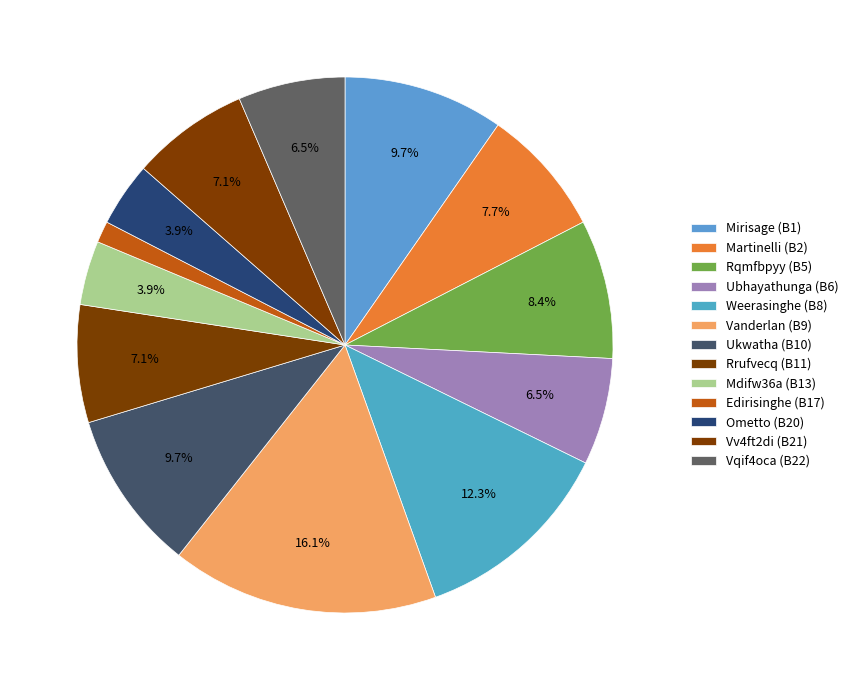

To the nearest percent, what is the difference between the largest and smallest slice percentages?

15%